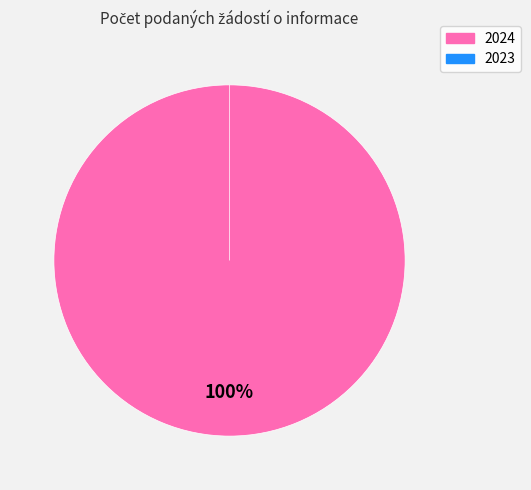

Combined, what portion of the pie is Obec Bohuslávky 2024 and Obec Bohuslávky 2023?

100.0%